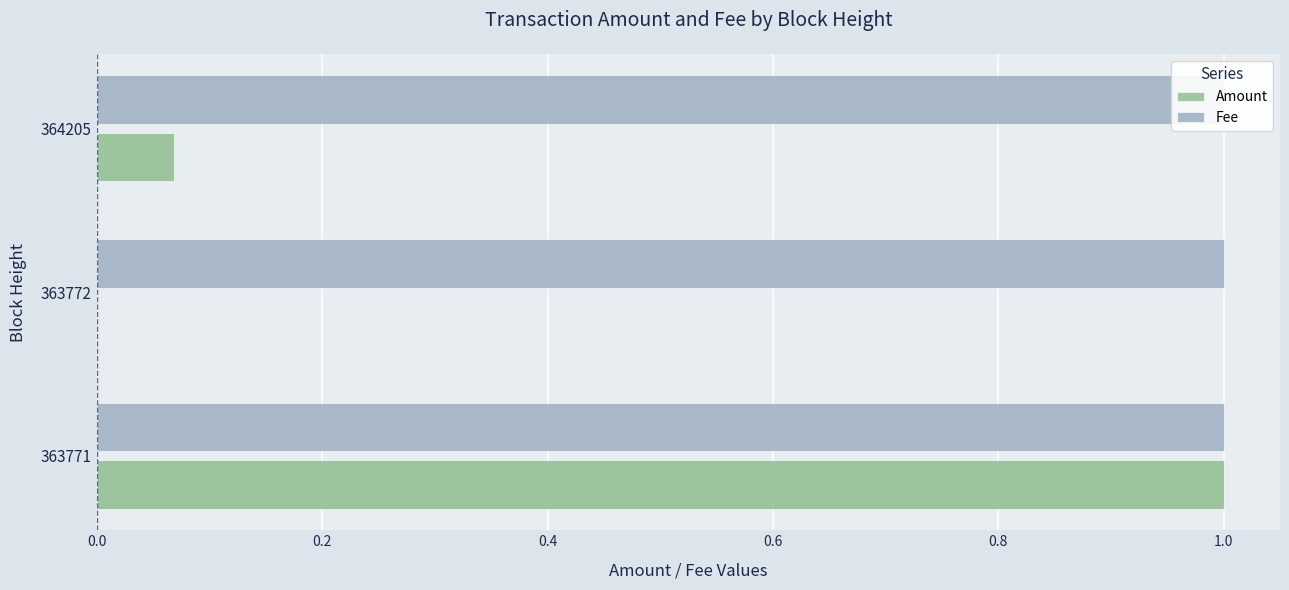

List the series in order of their peak value, highest first.

Amount, Fee